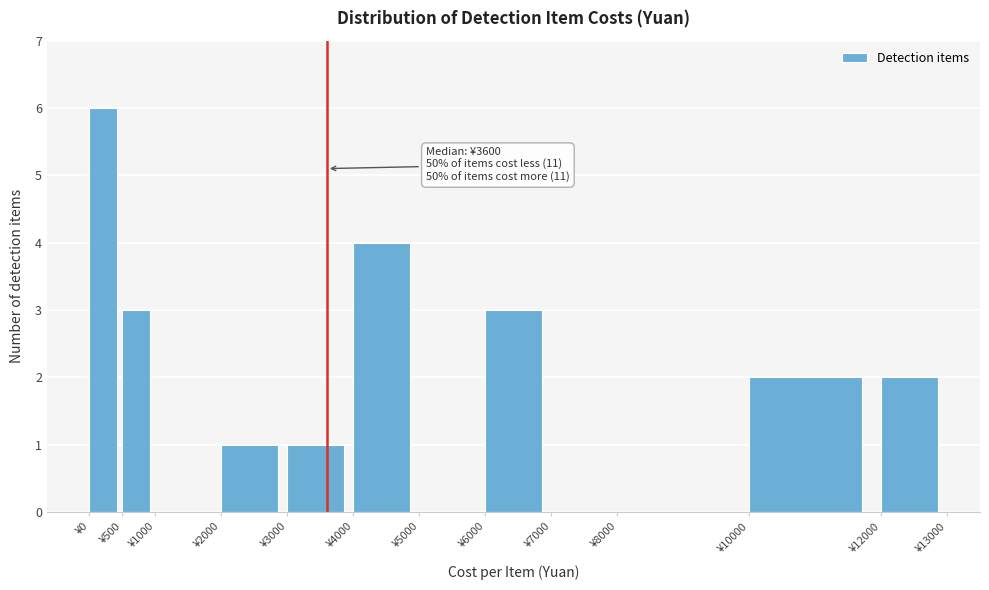

Over which range of the x-axis is the bar tallest?

0 to 500